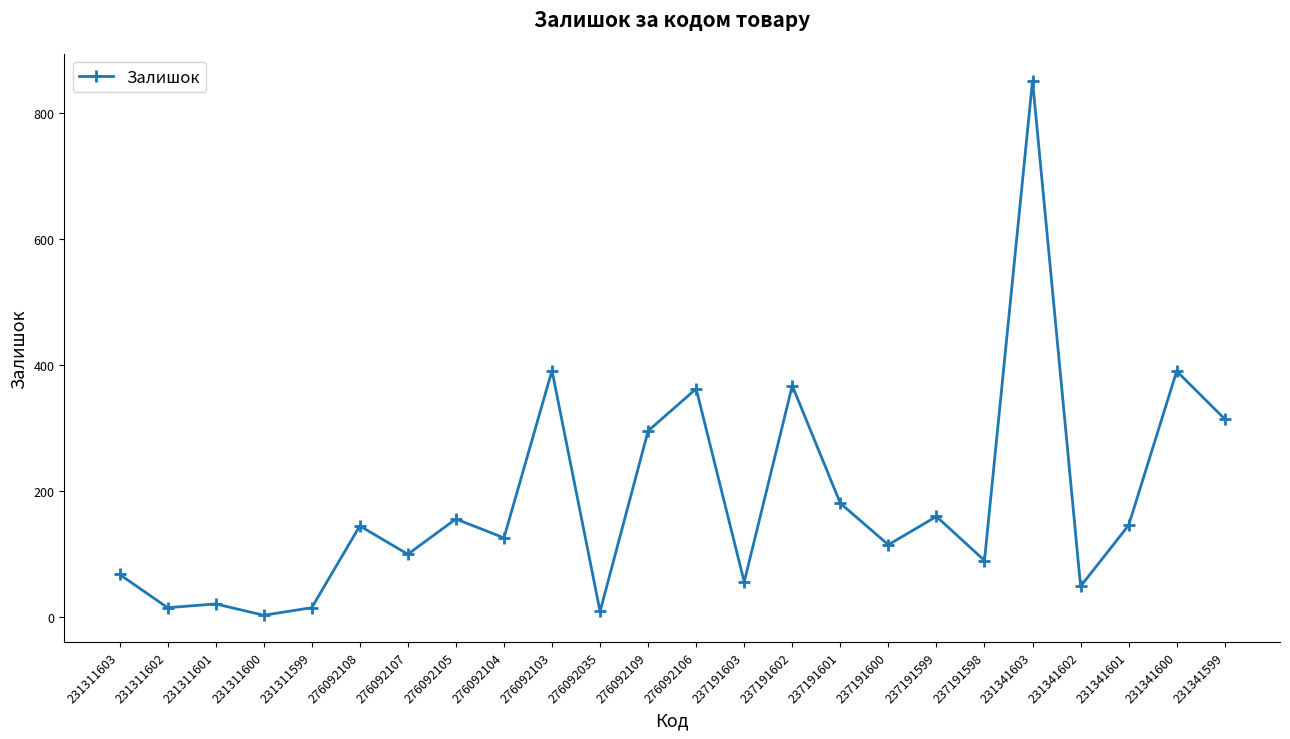

What is the greatest value displayed?

852